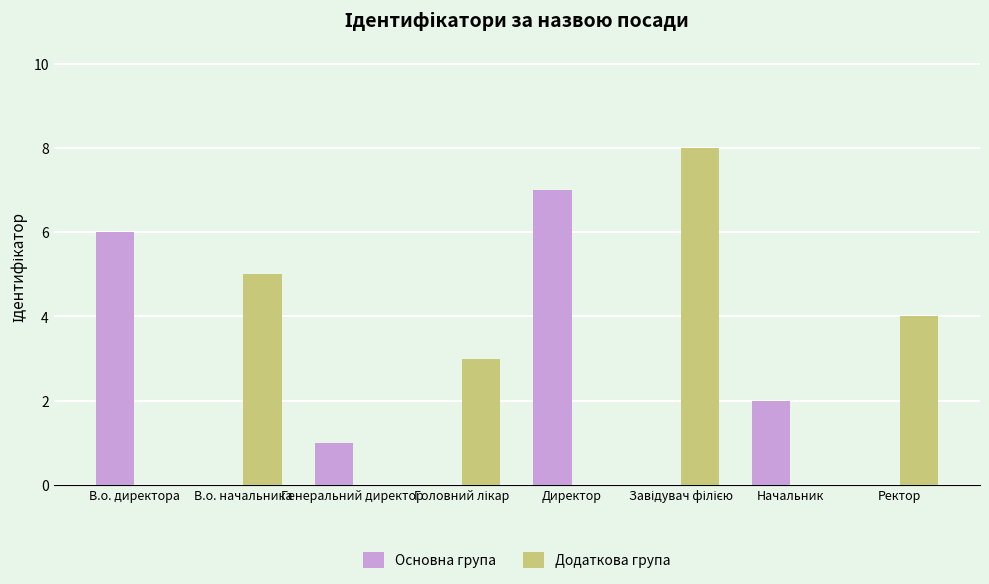

Reading right to left, what are all the values shown in this chart?

Основна група: 0	2	0	7	0	1	0	6
Додаткова група: 4	0	8	0	3	0	5	0